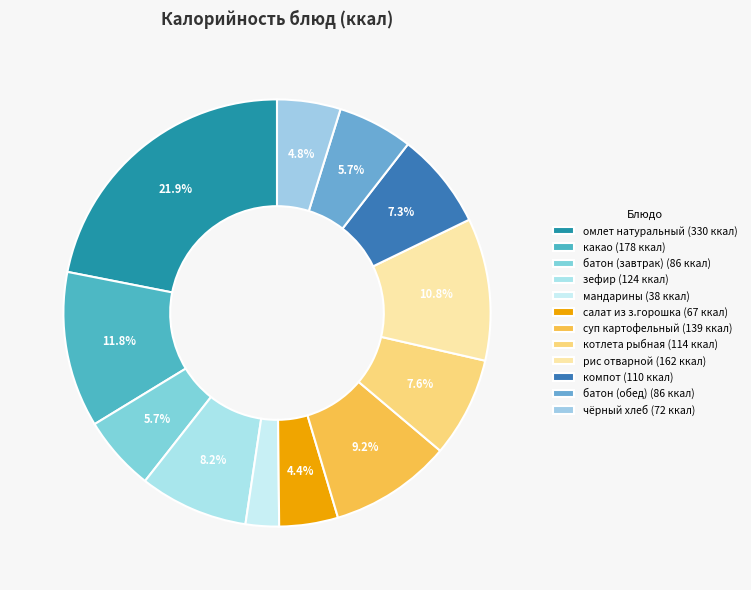

Which category has the biggest portion of the pie?

омлет натуральный